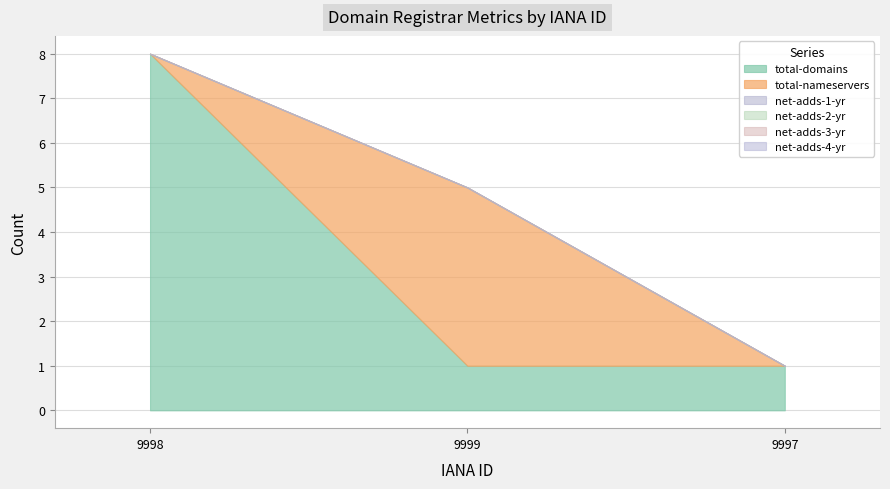

What are all the series names shown in the legend?

total-domains, total-nameservers, net-adds-1-yr, net-adds-2-yr, net-adds-3-yr, net-adds-4-yr